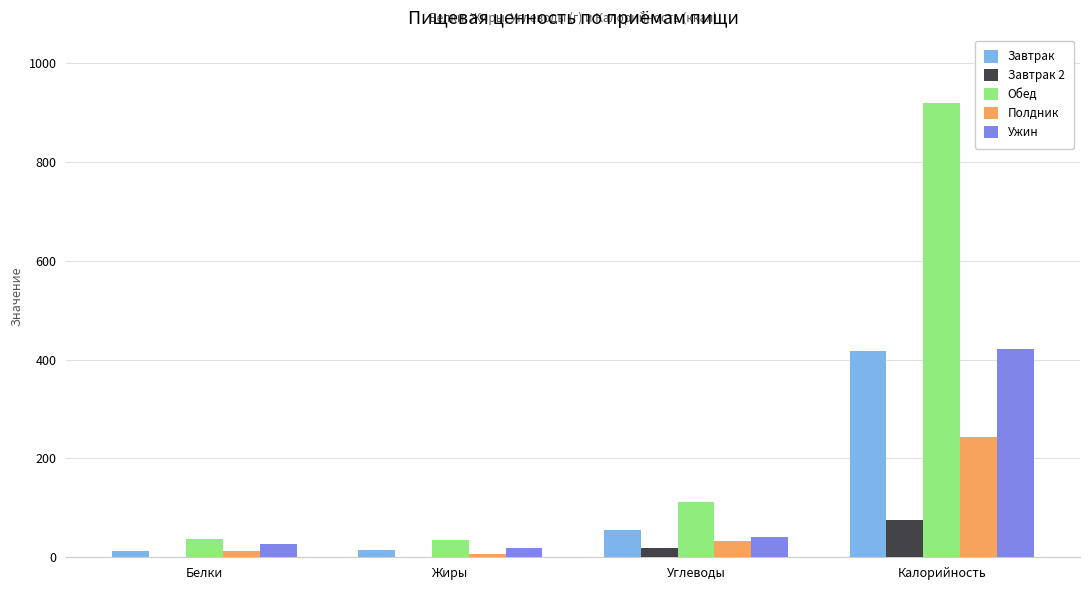

What is the sum of all Обед values?

1102.7